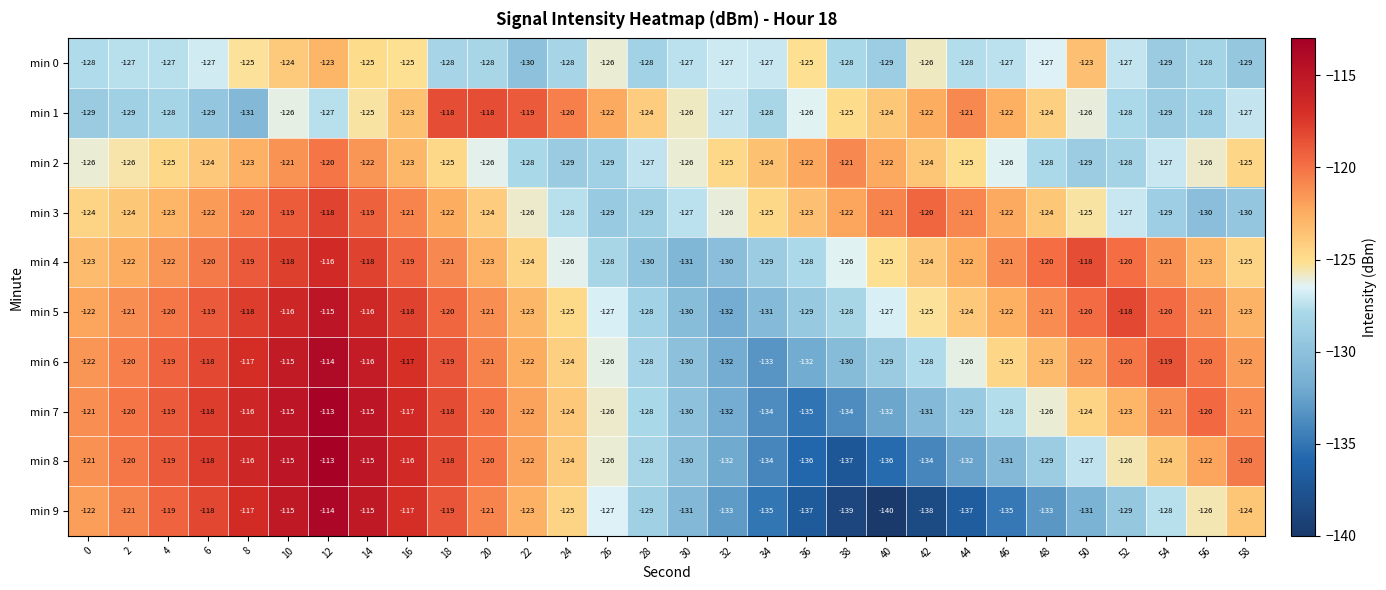

Which label corresponds to the smallest value in the chart?

40